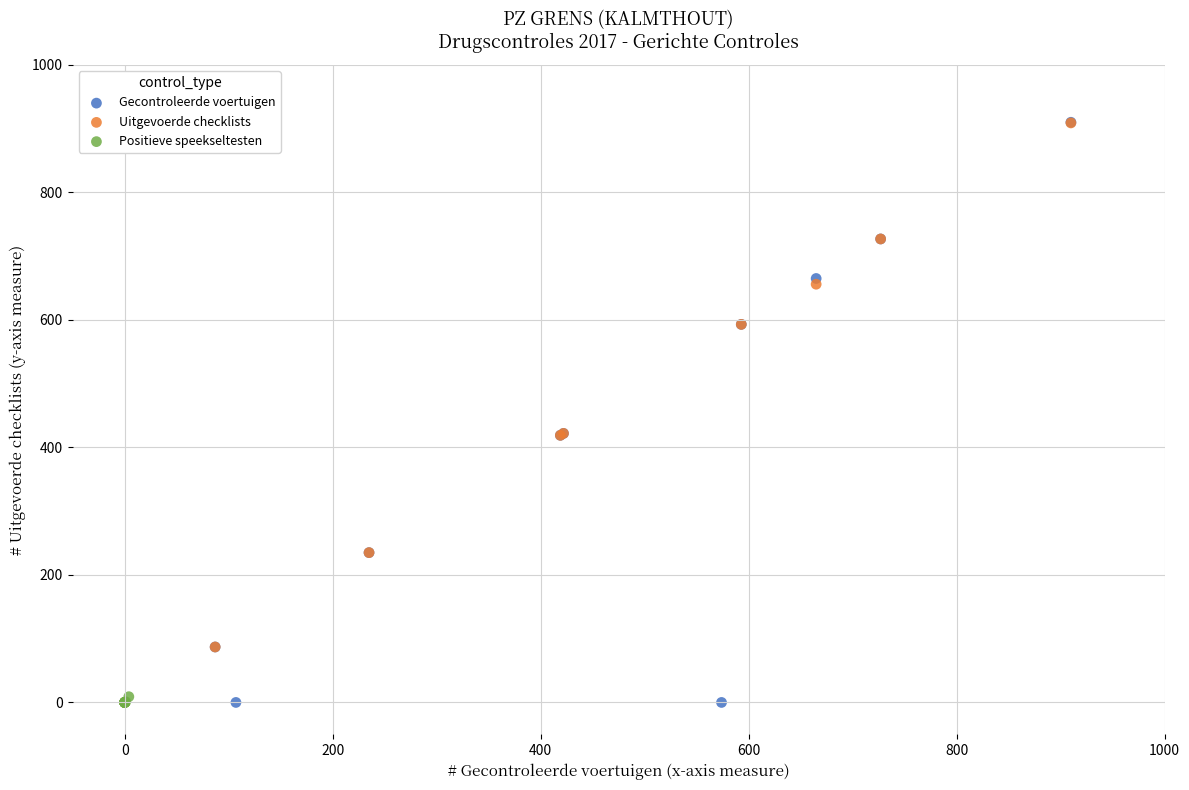

Which series has the largest Y range (max minus min)?

Gecontroleerde voertuigen